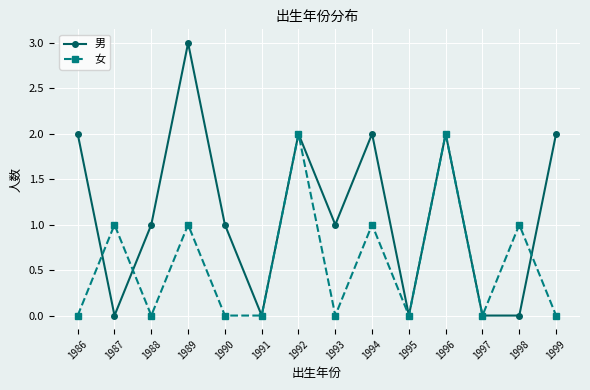

At which label does 男 reach its peak?

1989